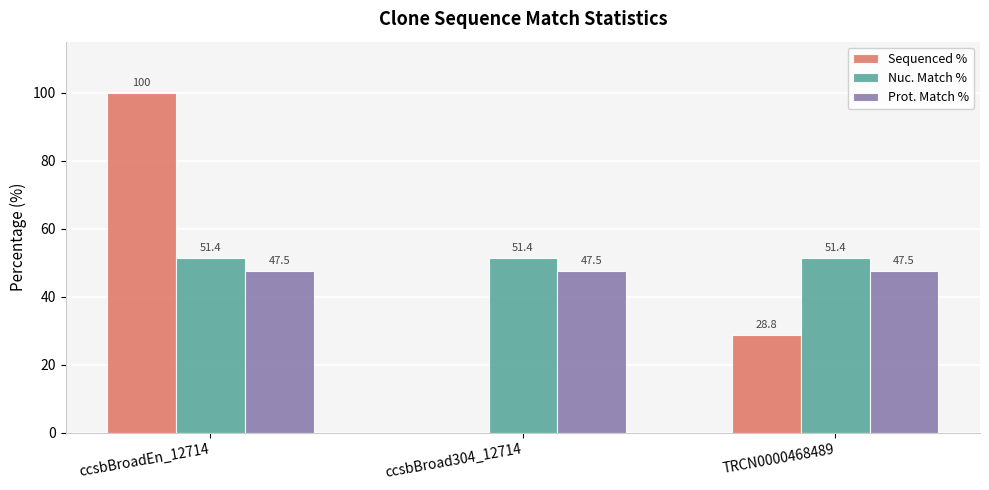

What are all the series names shown in the legend?

Sequenced %, Nuc. Match %, Prot. Match %